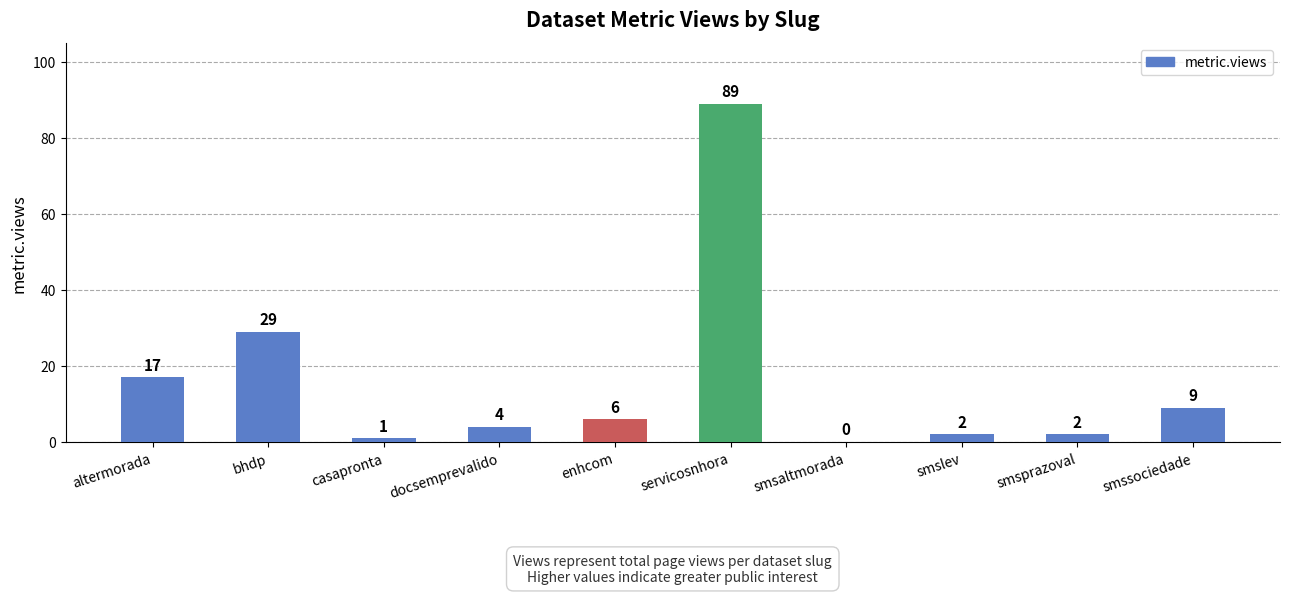

The value at smssociedade is 9. True or false?

True